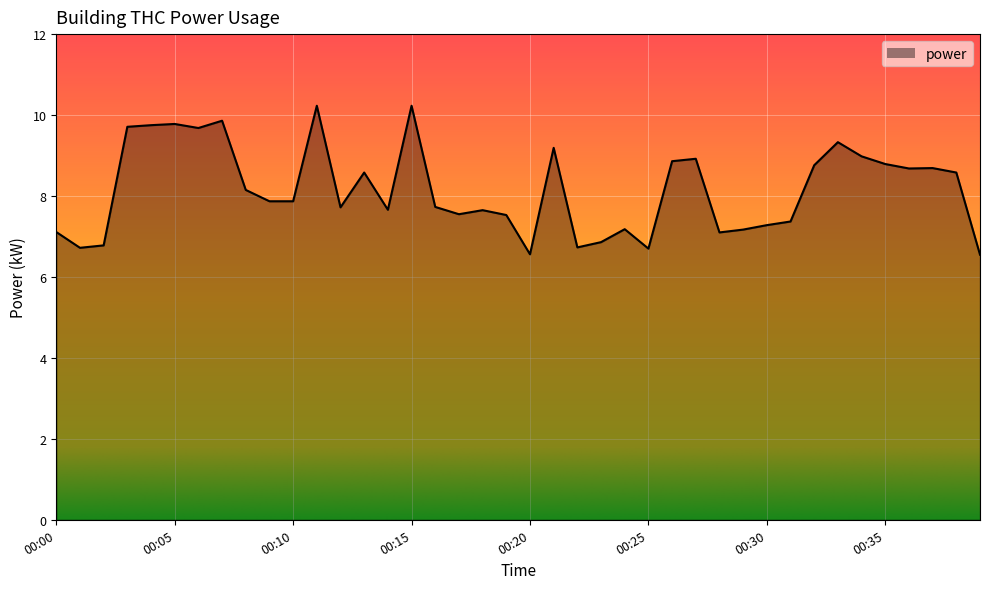

What is the maximum value shown in the chart?

10.2